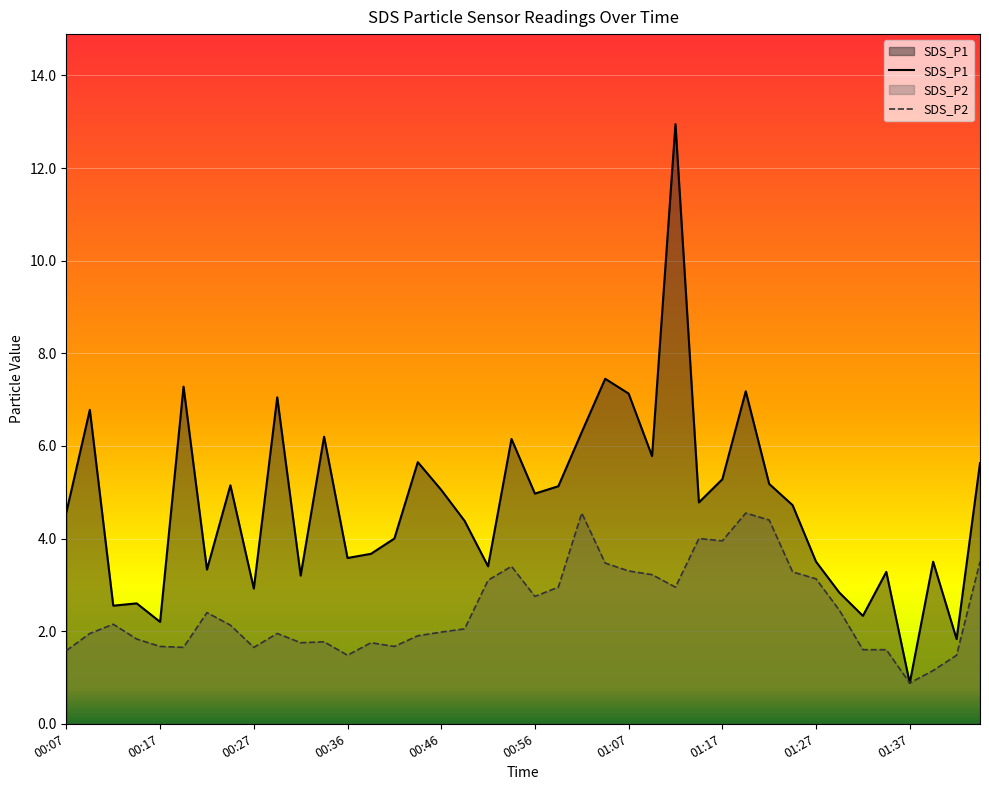

What is the sum of the SDS_P2 values at 01:09 and 00:56?

6.0